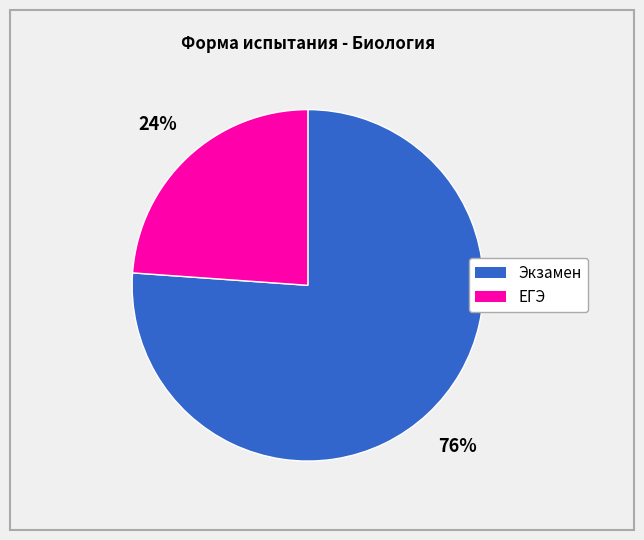

Do ЕГЭ and Экзамен together represent more than half of the pie?

Yes